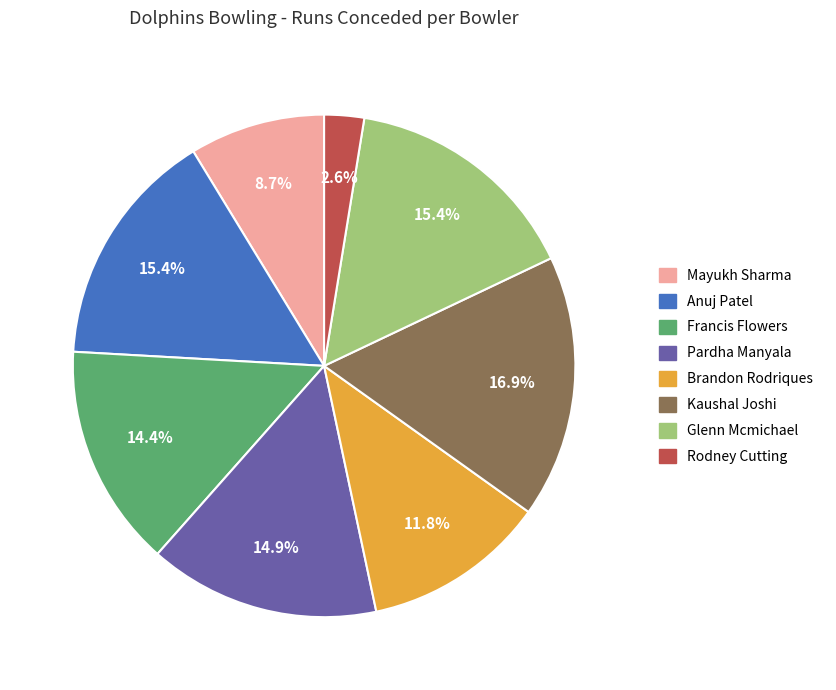

Combined, what portion of the pie is Brandon Rodriques and Anuj Patel?

27.2%